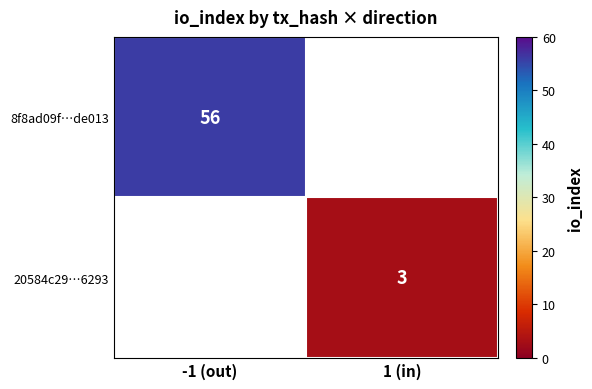

What is the greatest value displayed?

56.0